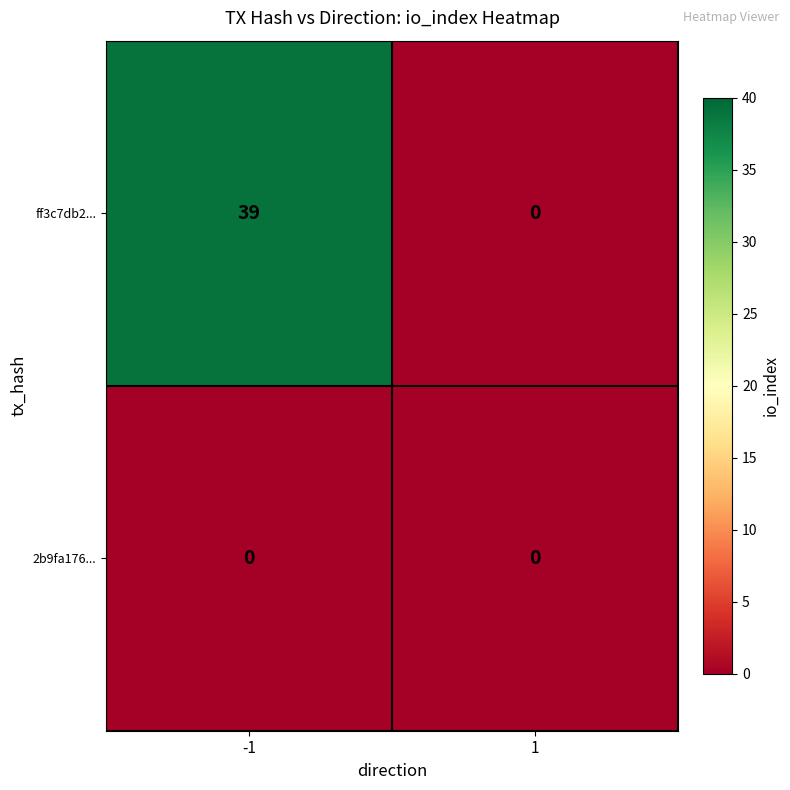

What is the maximum value shown in the chart?

39